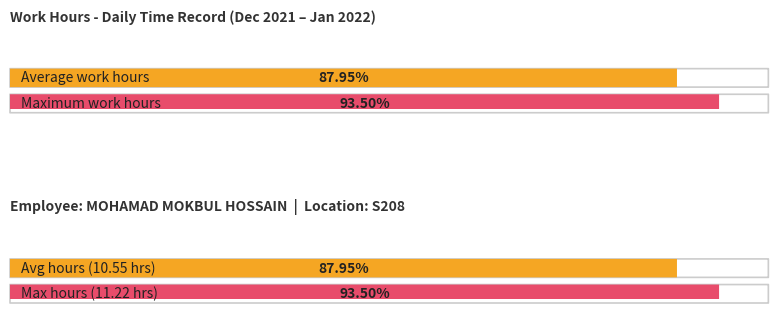

Are the bars grouped side by side (vs. stacked)?

Yes